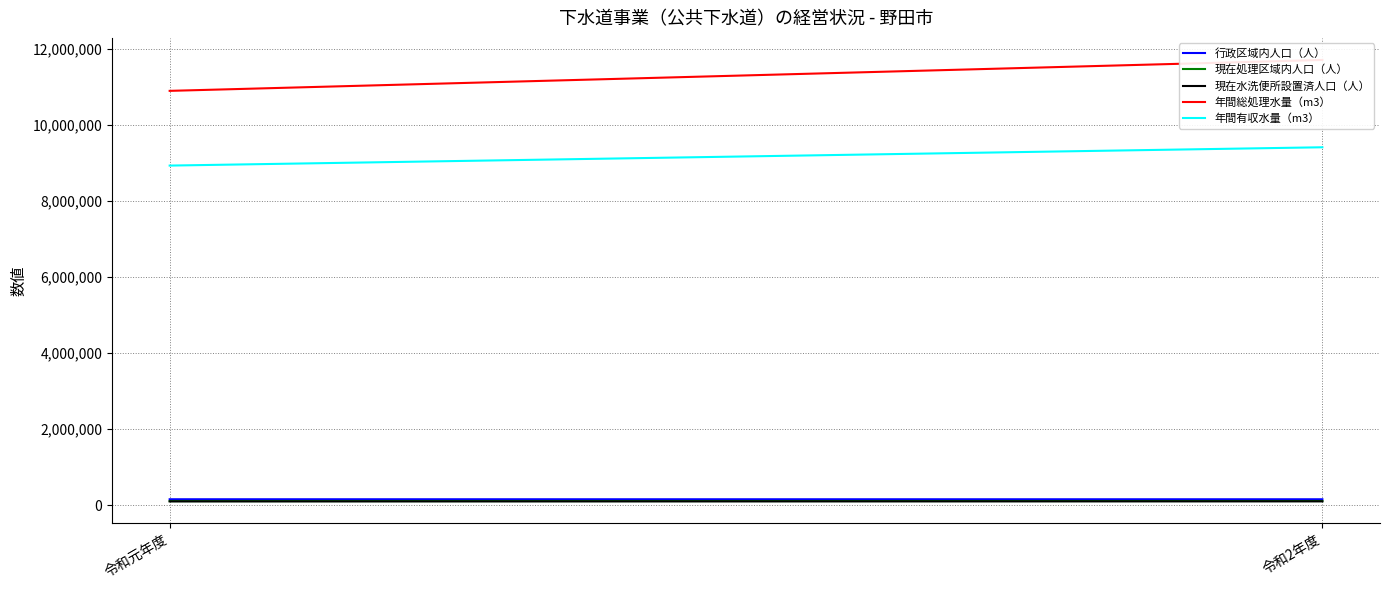

What is the value of the 年間総処理水量（m3） point at the 2nd from the left?

11717817